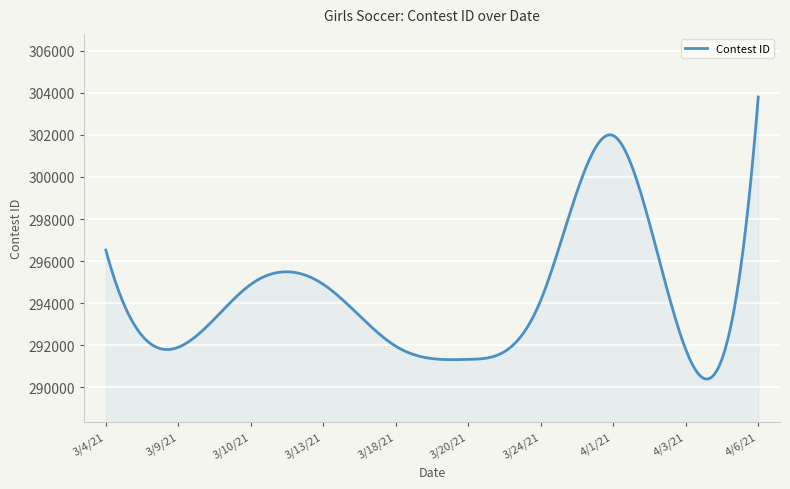

What is the difference between the maximum and minimum values?

13413.5